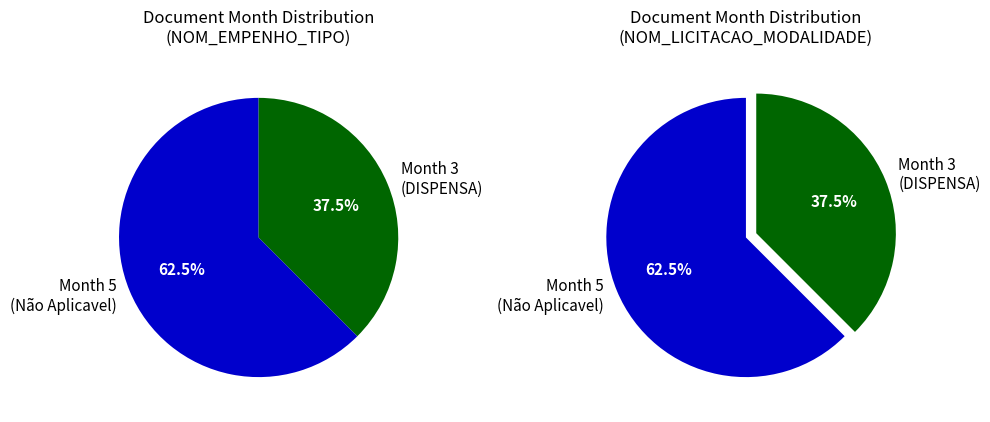

Do MES_DOCUMENTO=3 (DISPENSA) and MES_DOCUMENTO=5 (Empenho) together represent more than half of the pie?

Yes